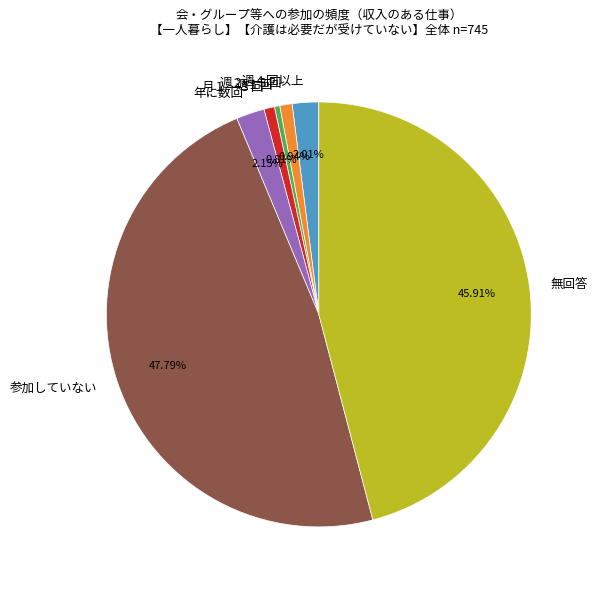

Is 月１～３回 the majority of the pie?

No